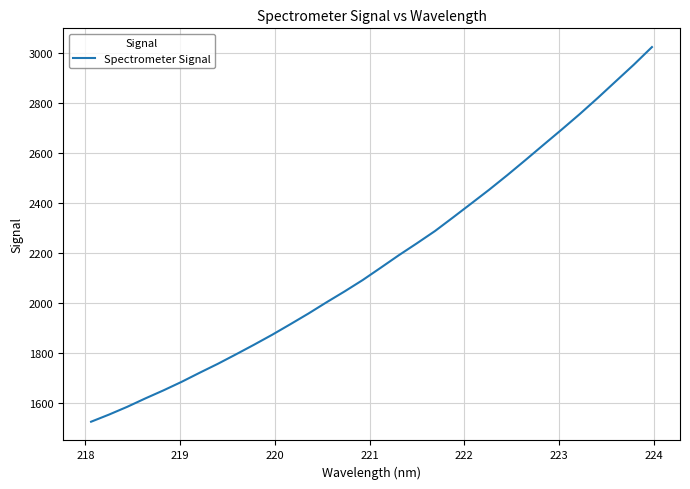

What is the difference between the maximum and minimum values?

1498.4